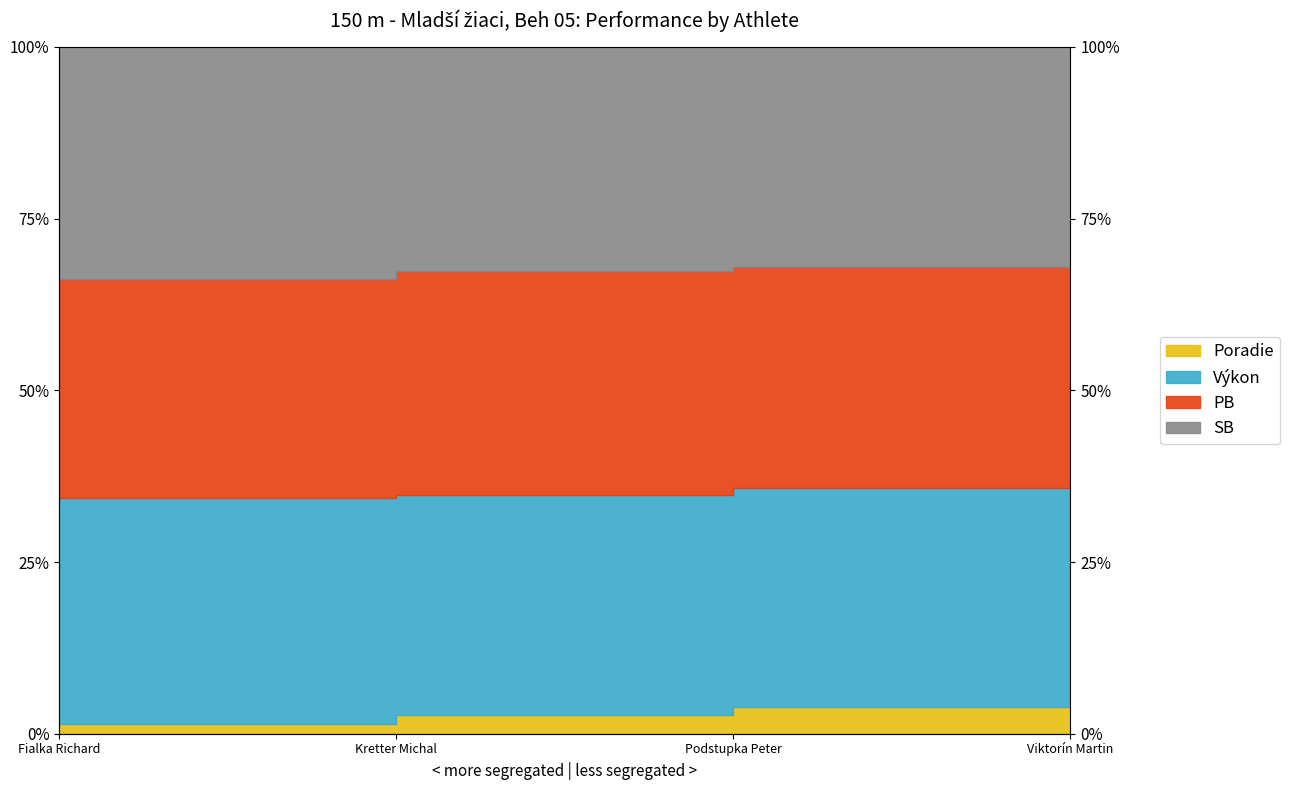

What is the value of the PB point at the 4th from the left?

68.4